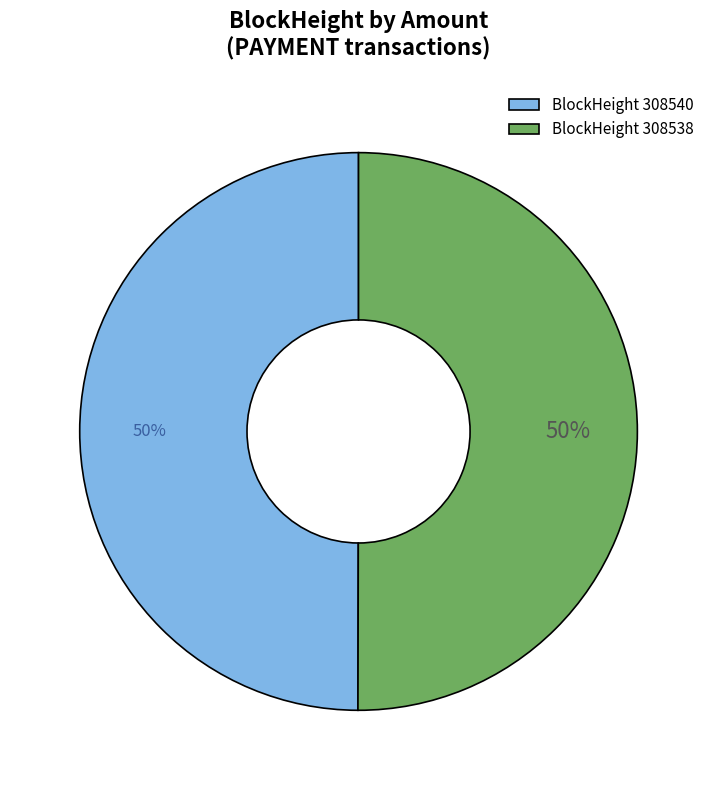

To the nearest percent, what percentage of the pie is BlockHeight 308538?

50%